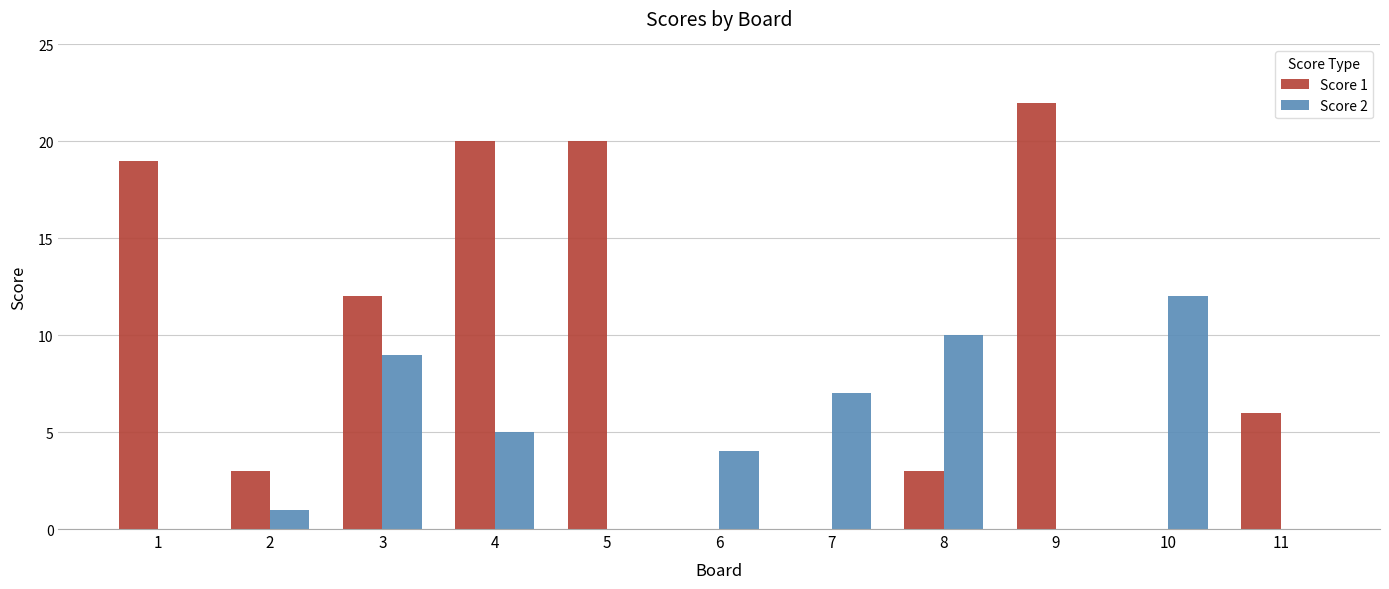

The Score 1 series shows 0 at 10. True or false?

True